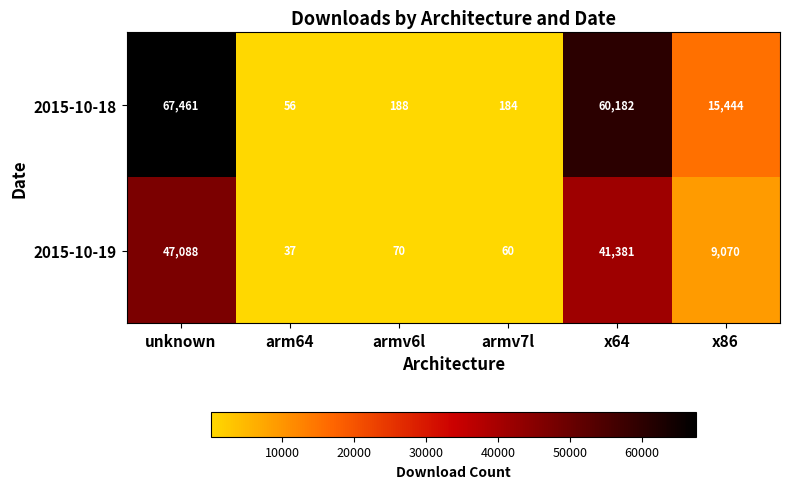

Which series has the largest range (max minus min)?

2015-10-18